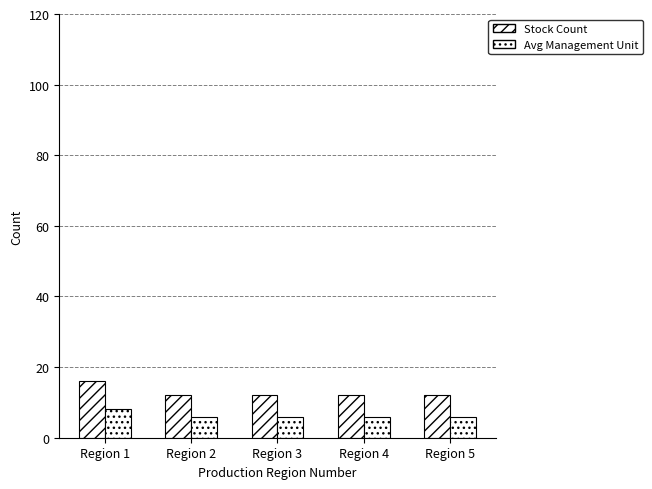

The Avg Management Unit series shows 6 at Region 2. True or false?

True